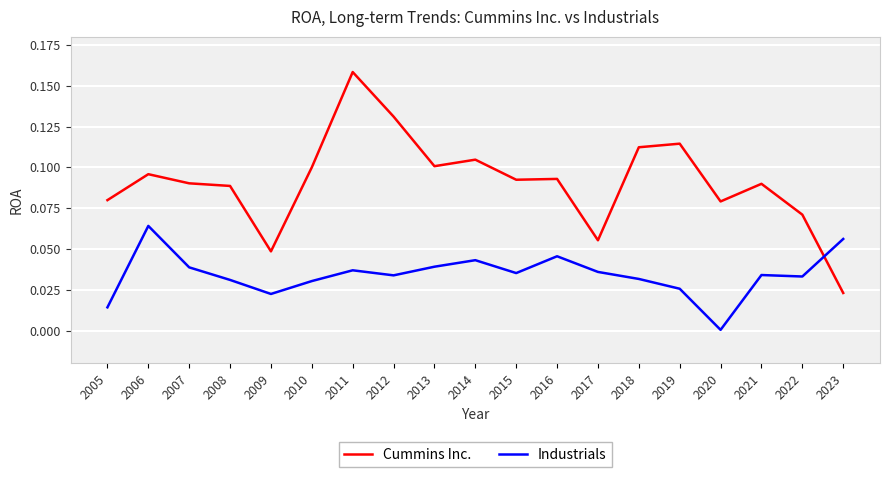

How many times do Cummins Inc. and Industrials cross each other?

1